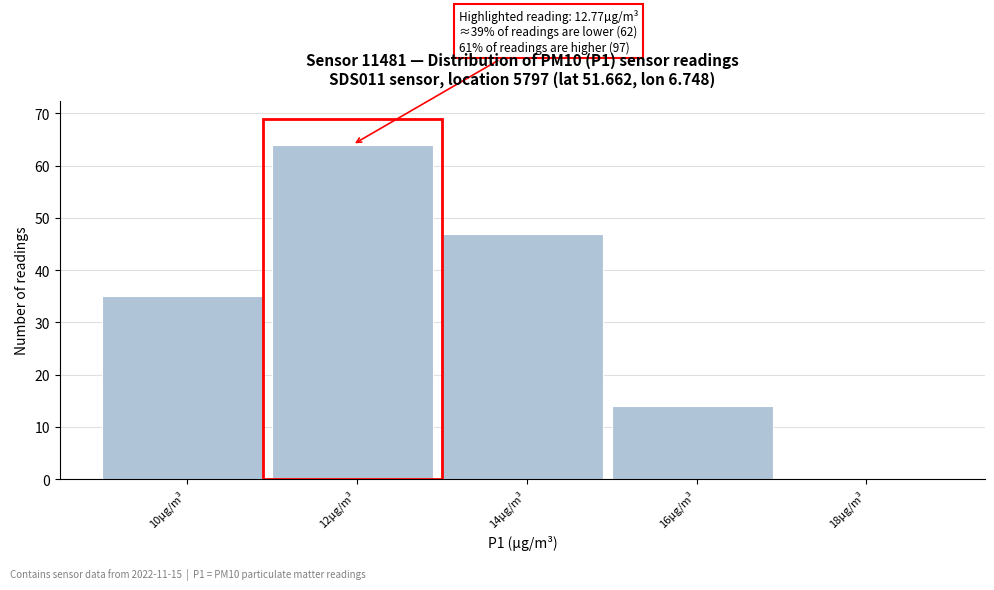

Reading right to left, list all the values displayed in this chart.

18µg/m³=0	16µg/m³=14	14µg/m³=47	12µg/m³=64	10µg/m³=35